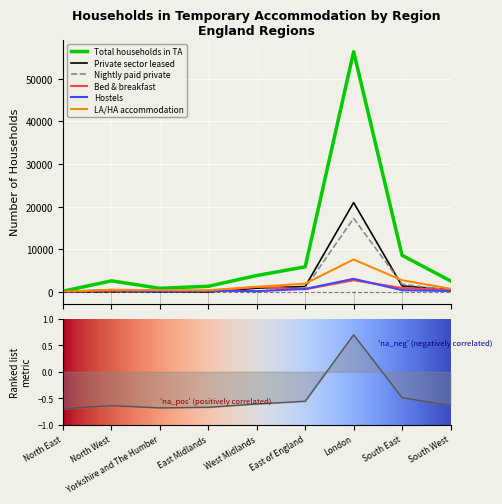

Which series has the largest total across all categories?

Total households in TA